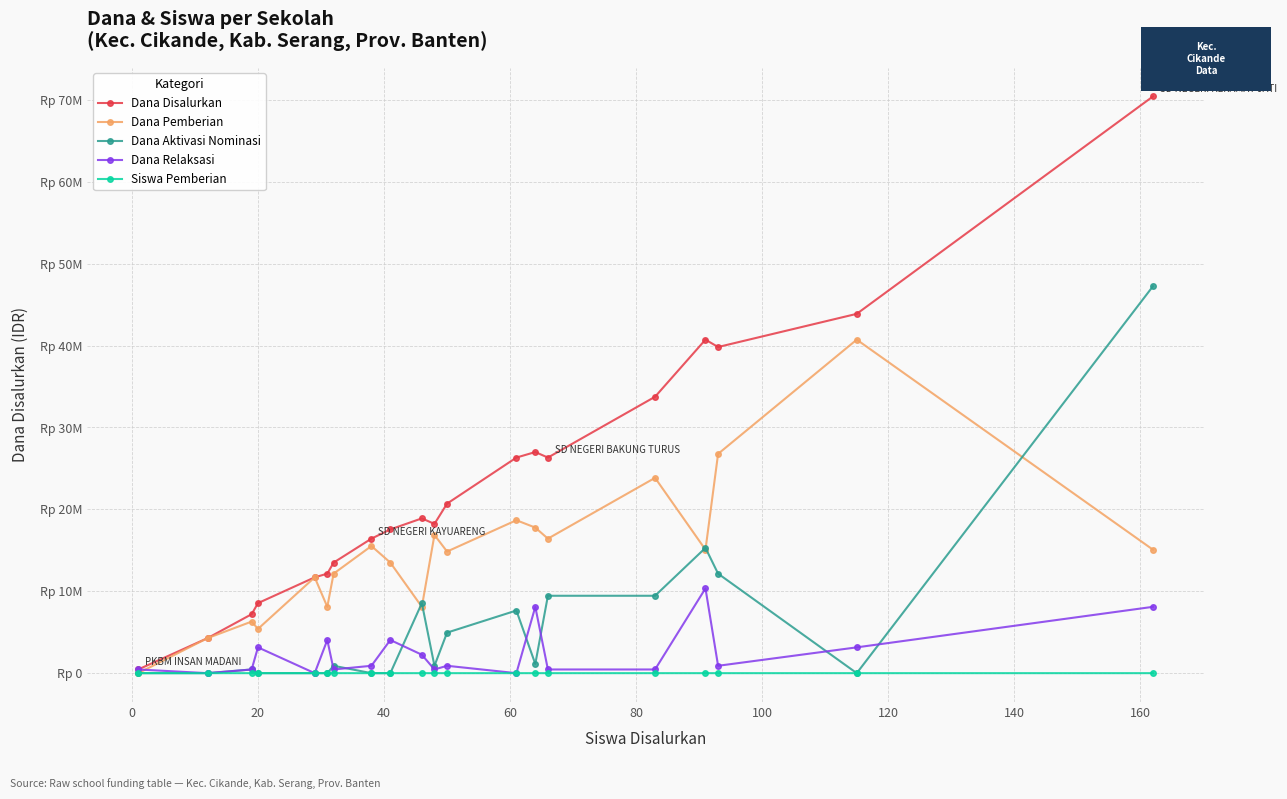

Is this an area chart (filled region under the line)?

No